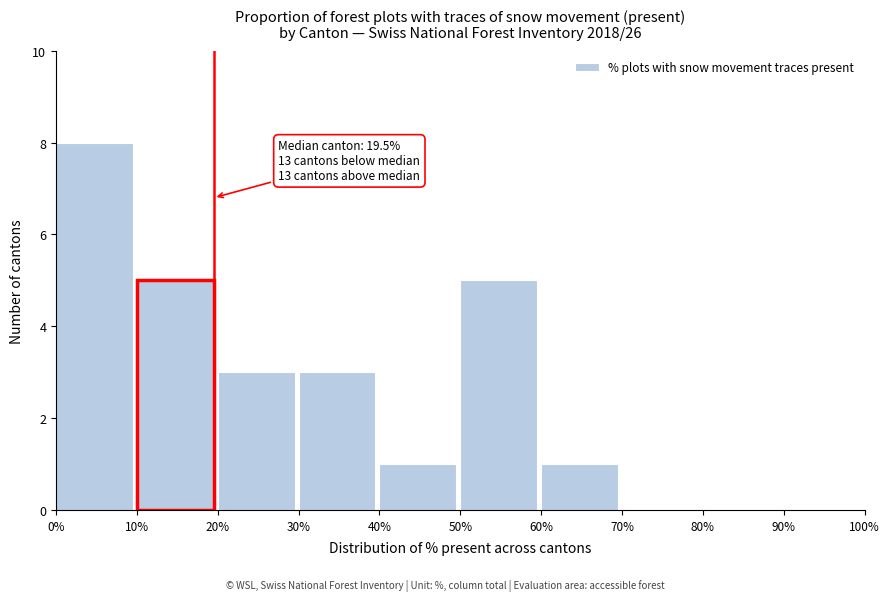

Over which range of the x-axis is the bar tallest?

0% to 10%